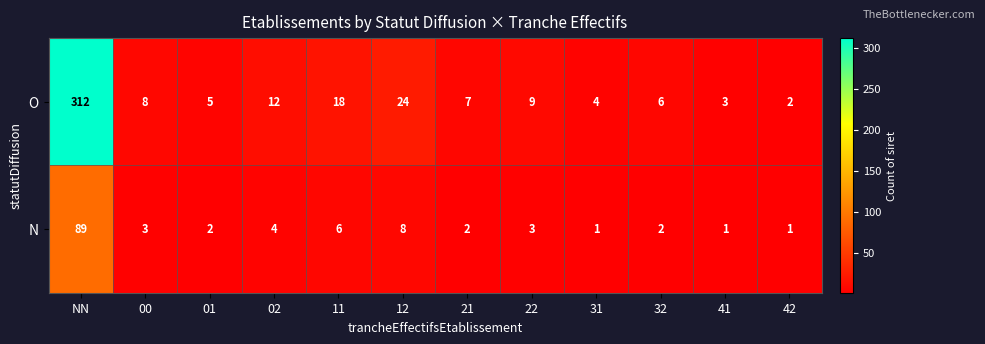

At which label does O reach its minimum?

42